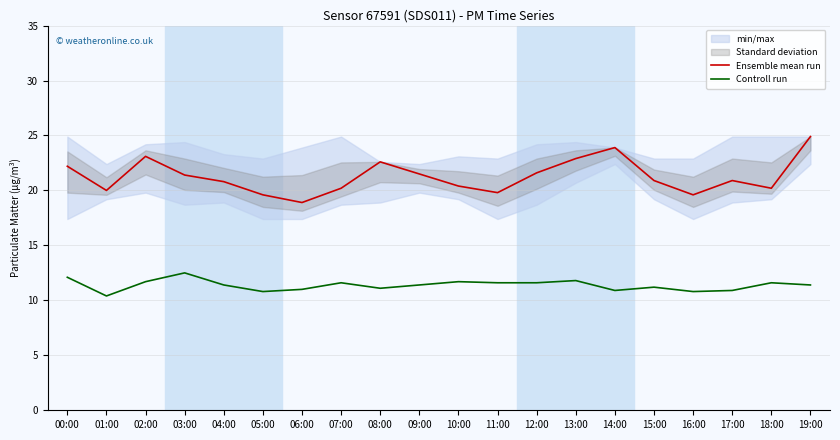

Which category has the highest value in the Ensemble mean run series?

19:00